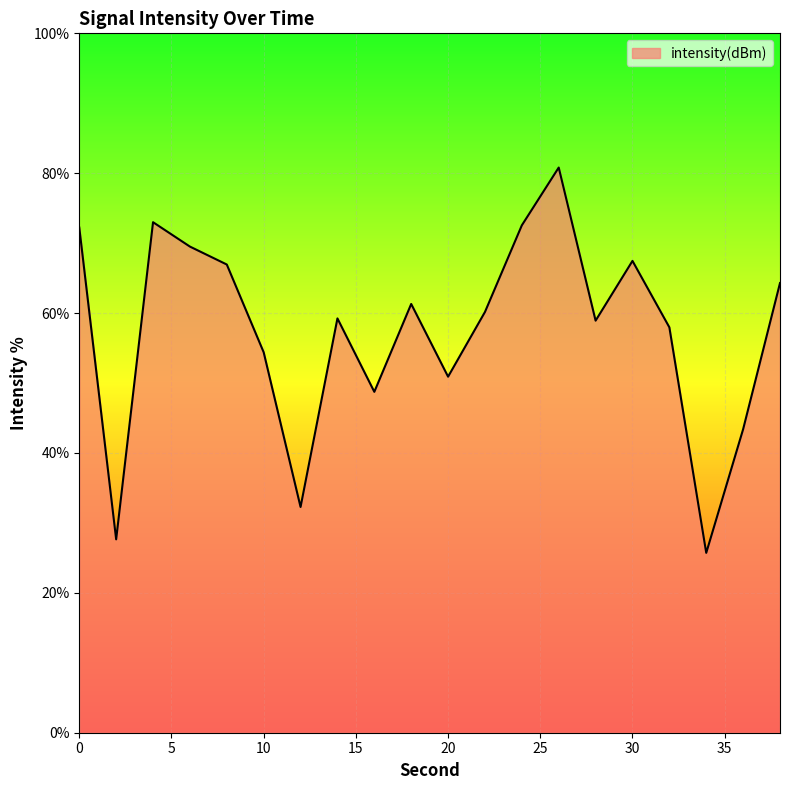

What is the greatest value displayed?

80.8